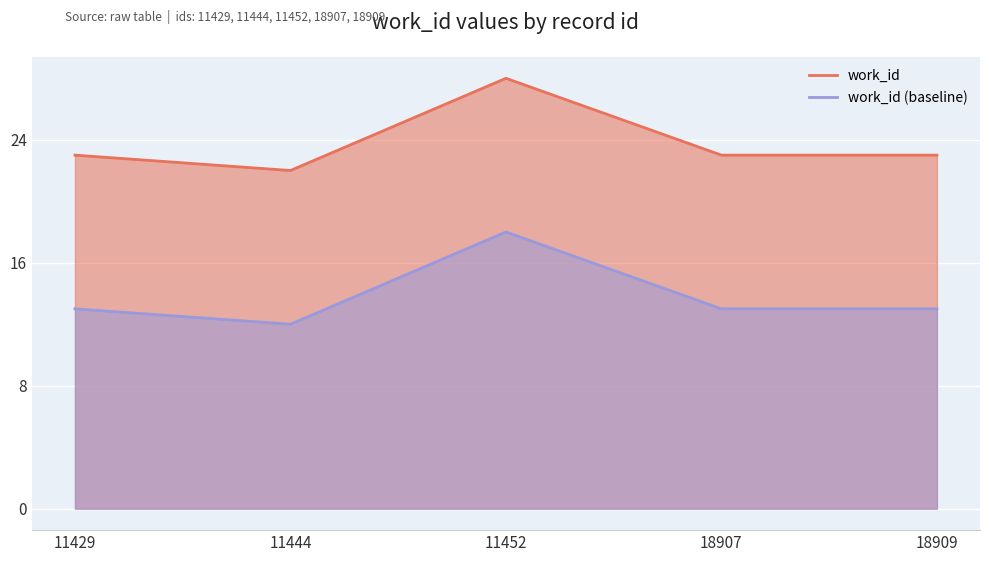

How many lines are shown in the chart?

2